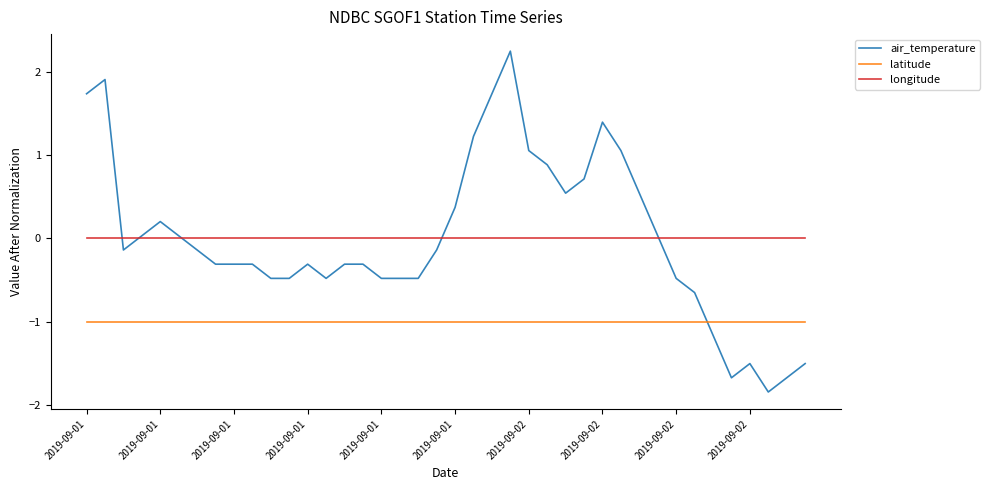

What is the maximum value for latitude?

-1.0